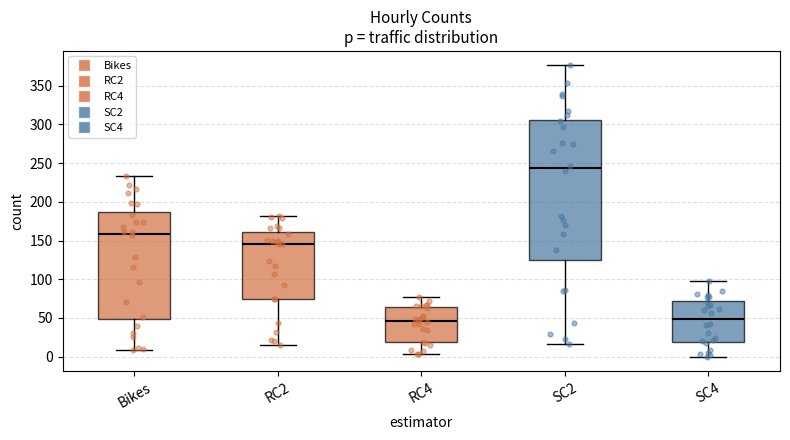

Comparing the boxes themselves (not the whiskers), which one is the tallest?

SC2